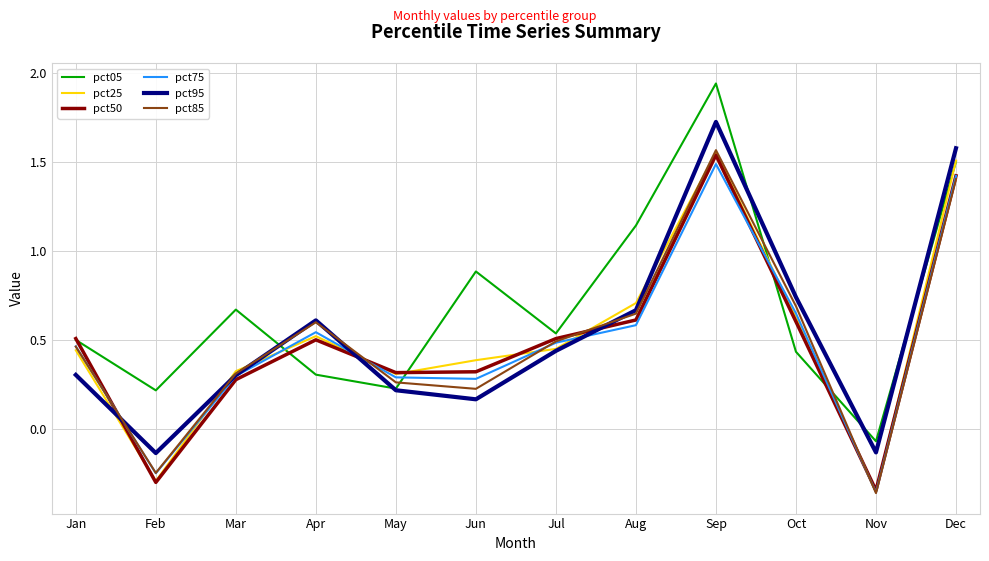

At which category is the sum across all series the highest?

Sep